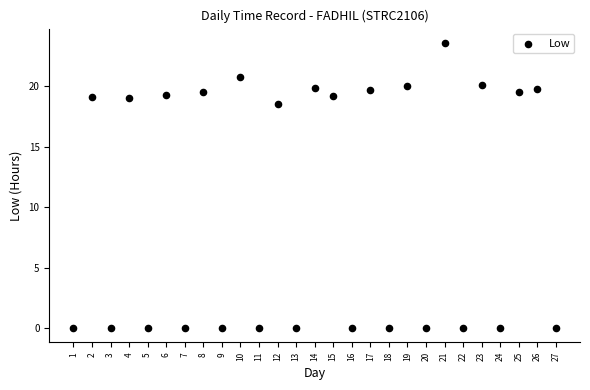

What Y value in the scatter plot is closest to 11?

18.5